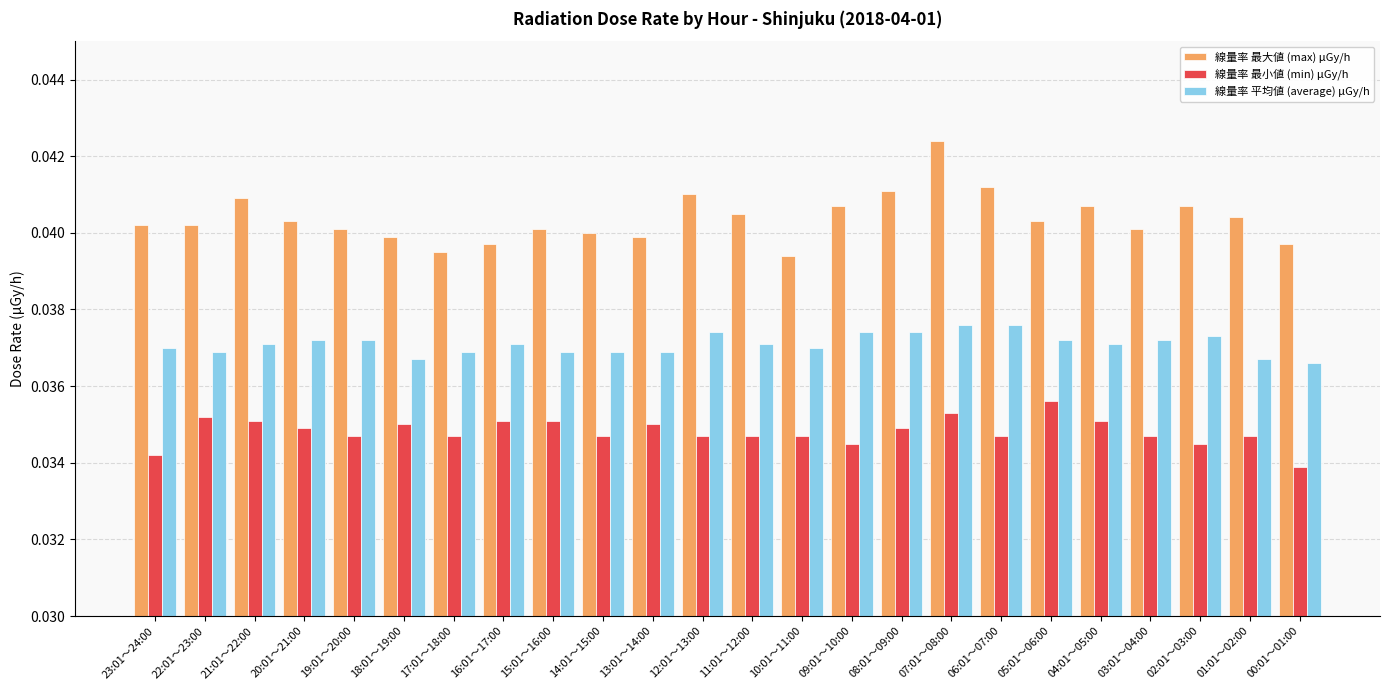

What is the total value across all series at 07:01～08:00?

0.1